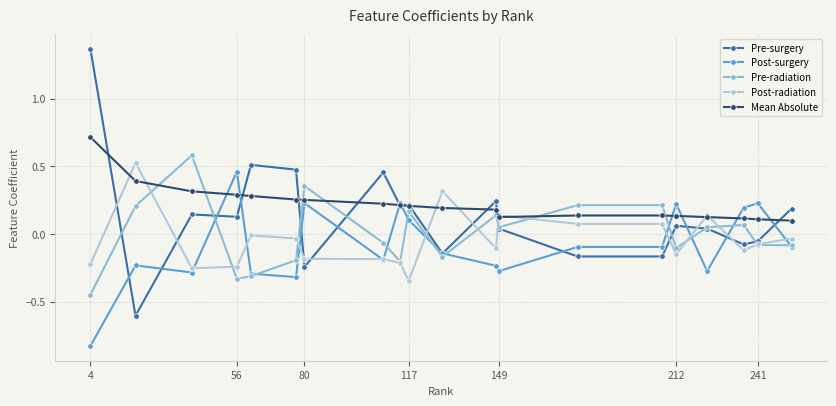

What is the value of the Pre-surgery point at the 2nd from the left?

-0.6